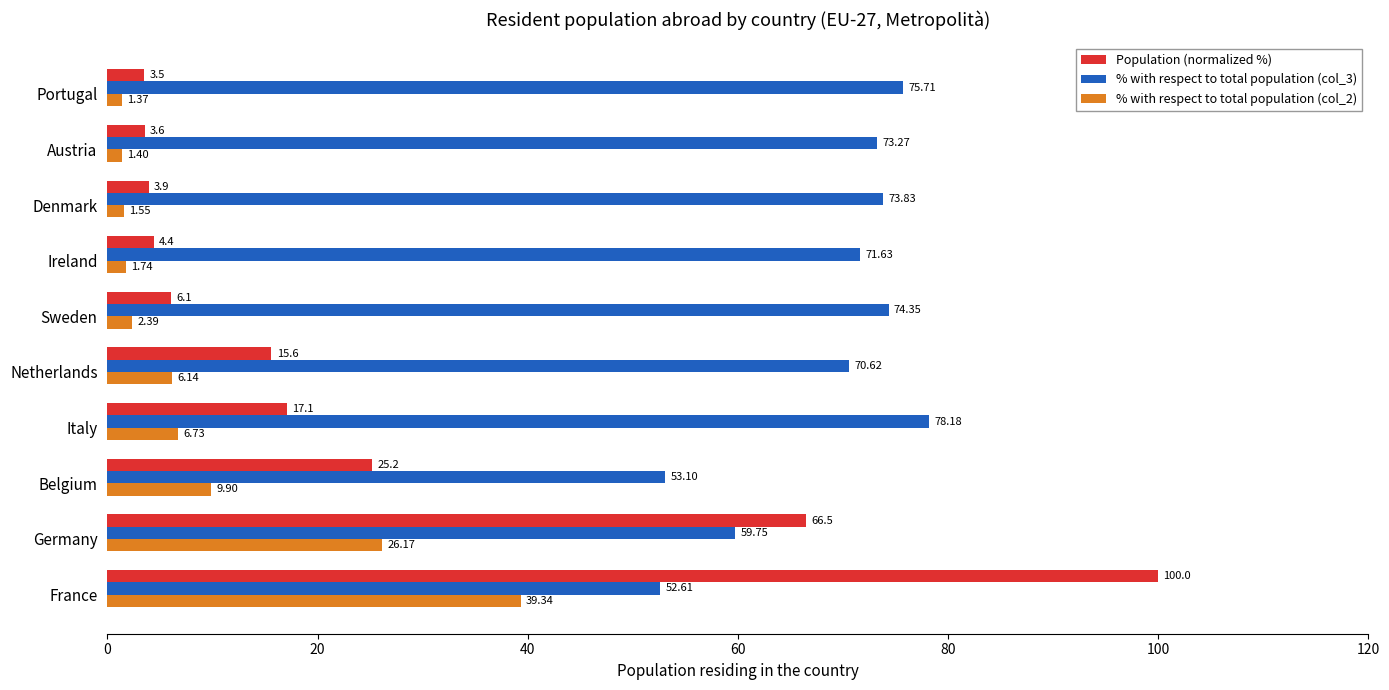

List the series in order of their overall mean, highest first.

% with respect to total population (col_3), Population (normalized %), % with respect to total population (col_2)